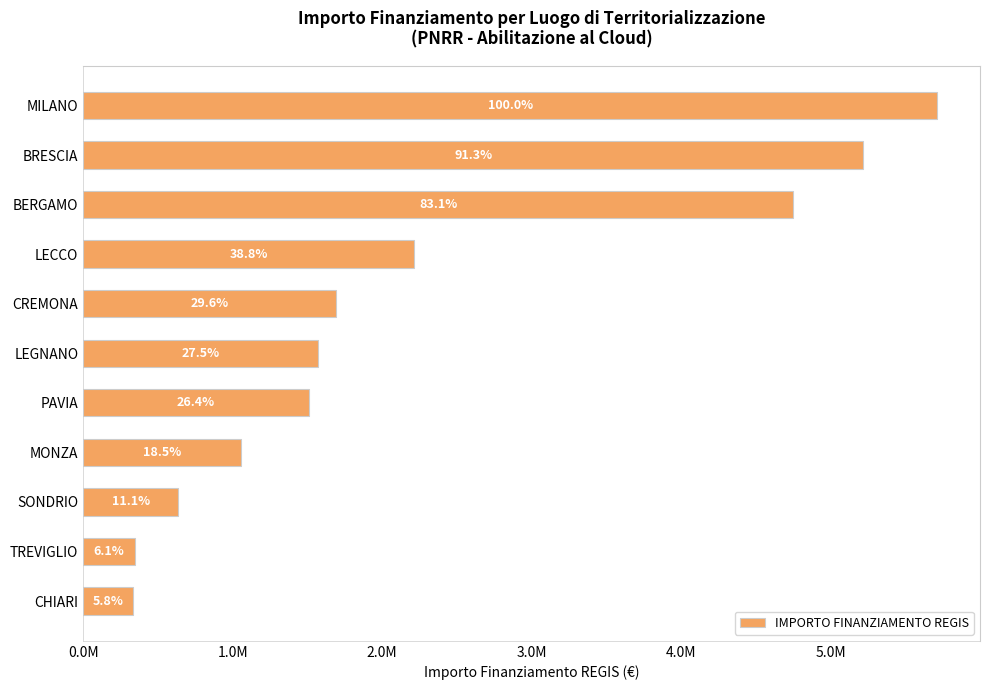

What is the smallest value displayed?

331721